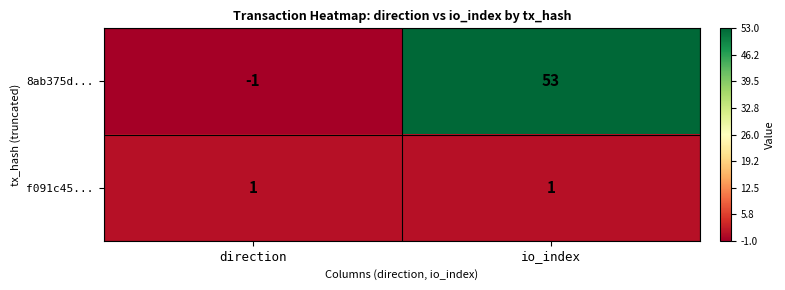

Reading right to left, list all the values displayed in this chart.

8ab375d...: 53	-1
f091c45...: 1	1